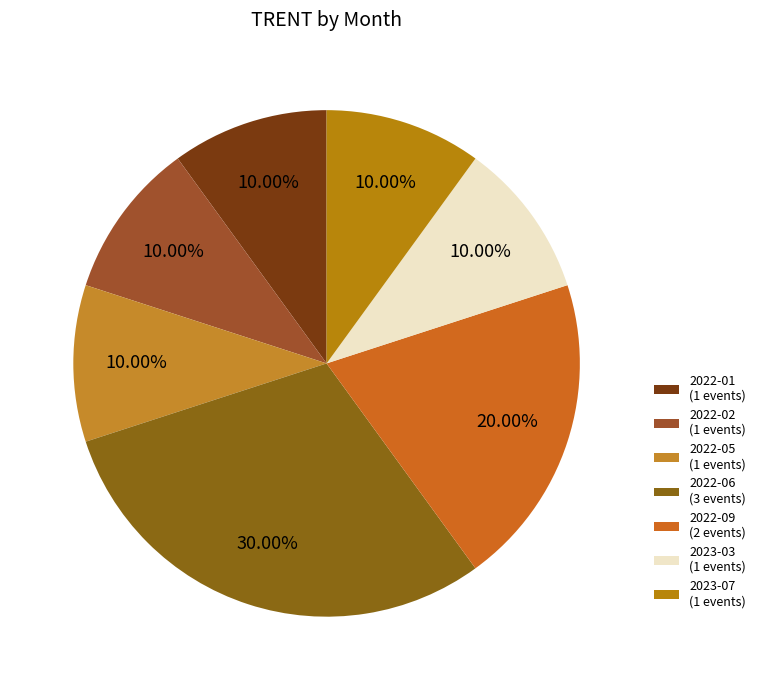

Is there any slice that represents more than half of the pie?

No